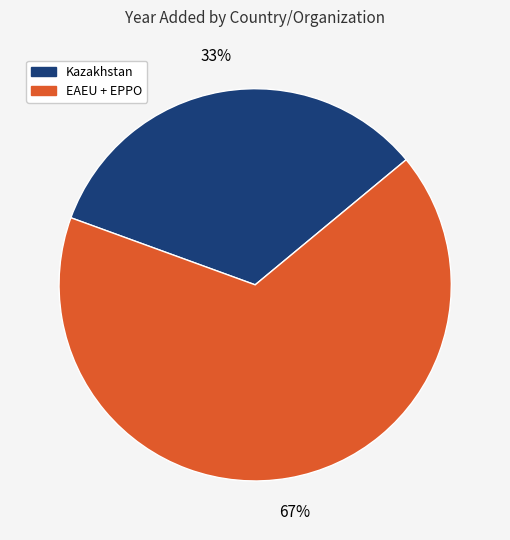

Which category has the smallest portion of the pie?

Kazakhstan